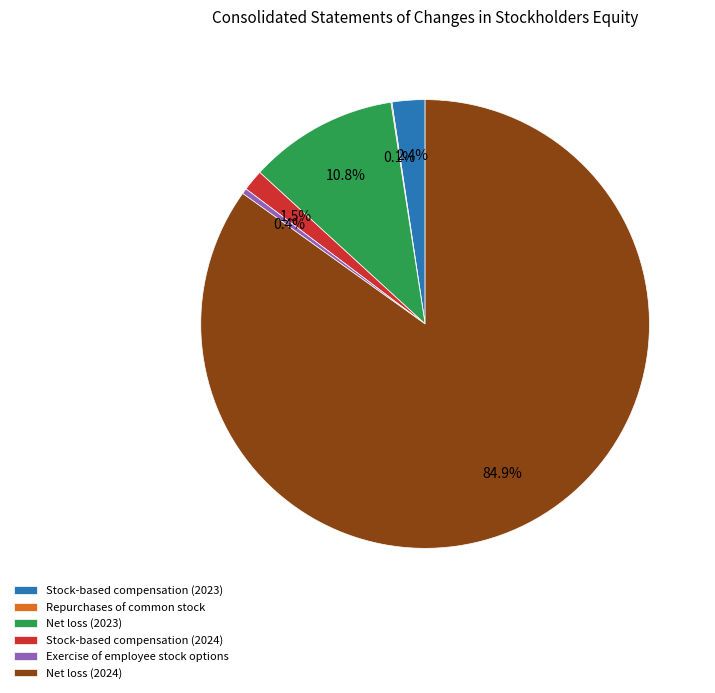

What percentage do Stock-based compensation (2023) and Exercise of employee stock options together represent?

2.8%